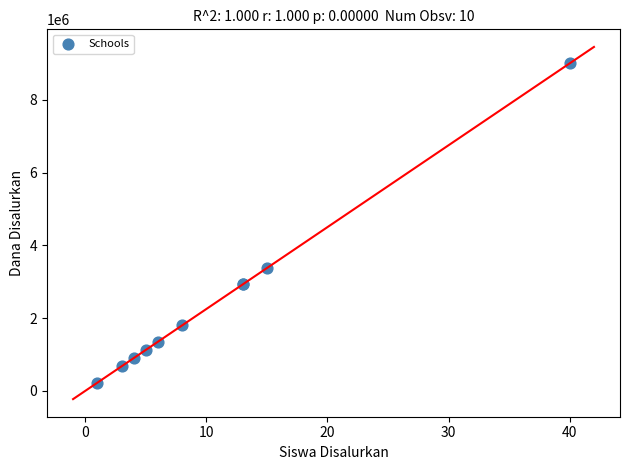

What Y value in the scatter plot is closest to 4612500?

3375000